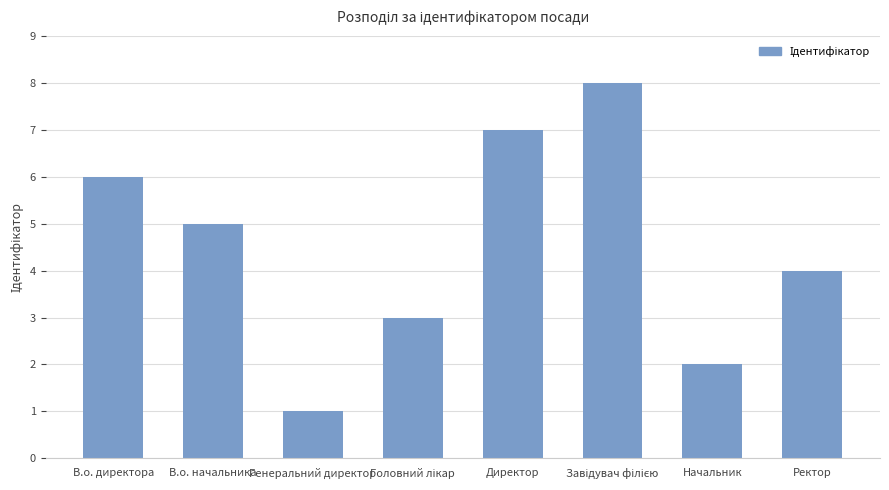

Reading right to left, extract all data points from this chart.

4	2	8	7	3	1	5	6